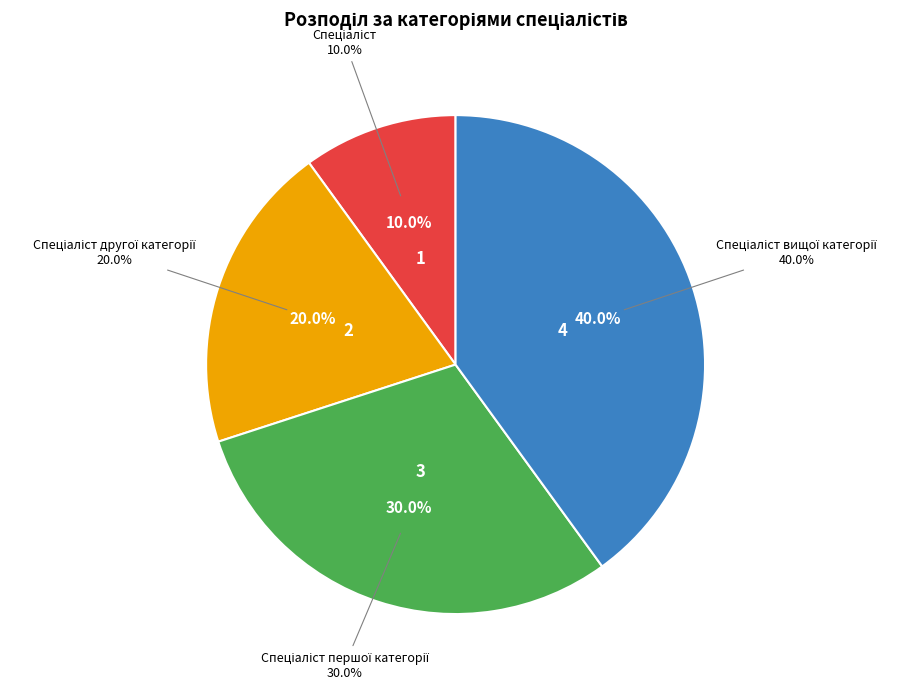

Is there any slice that represents more than half of the pie?

No